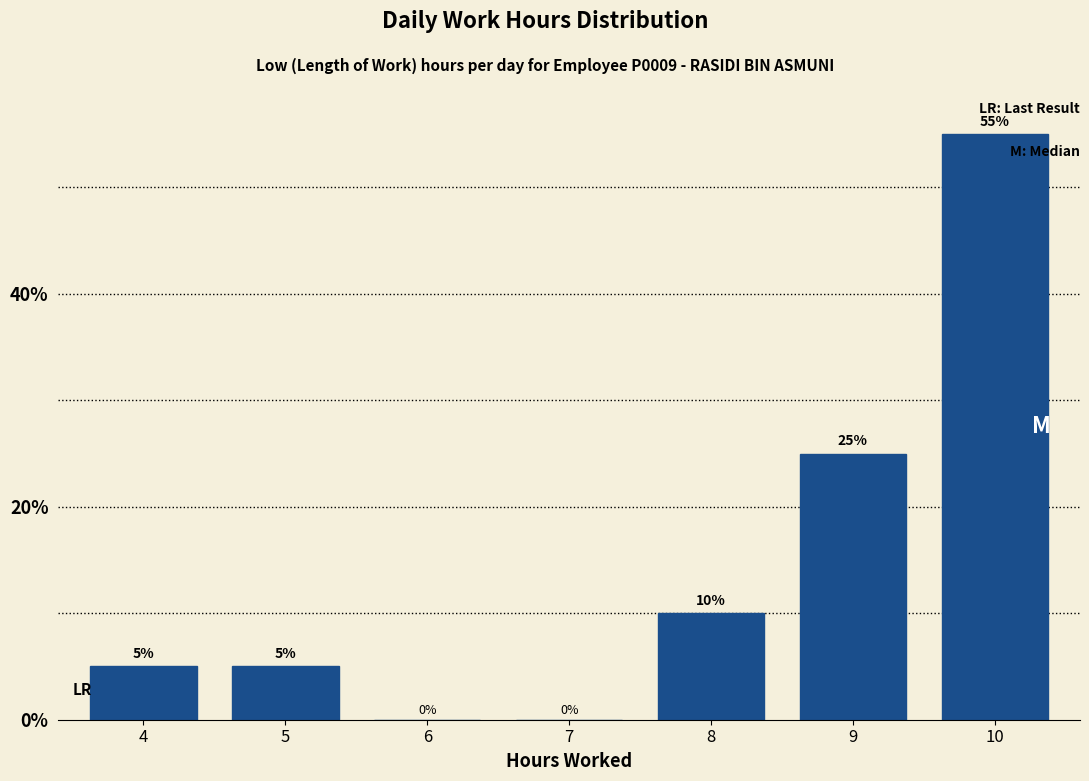

Reading right to left, extract all data points from this chart.

10=55.0	9=25.0	8=10.0	7=0.0	6=0.0	5=5.0	4=5.0